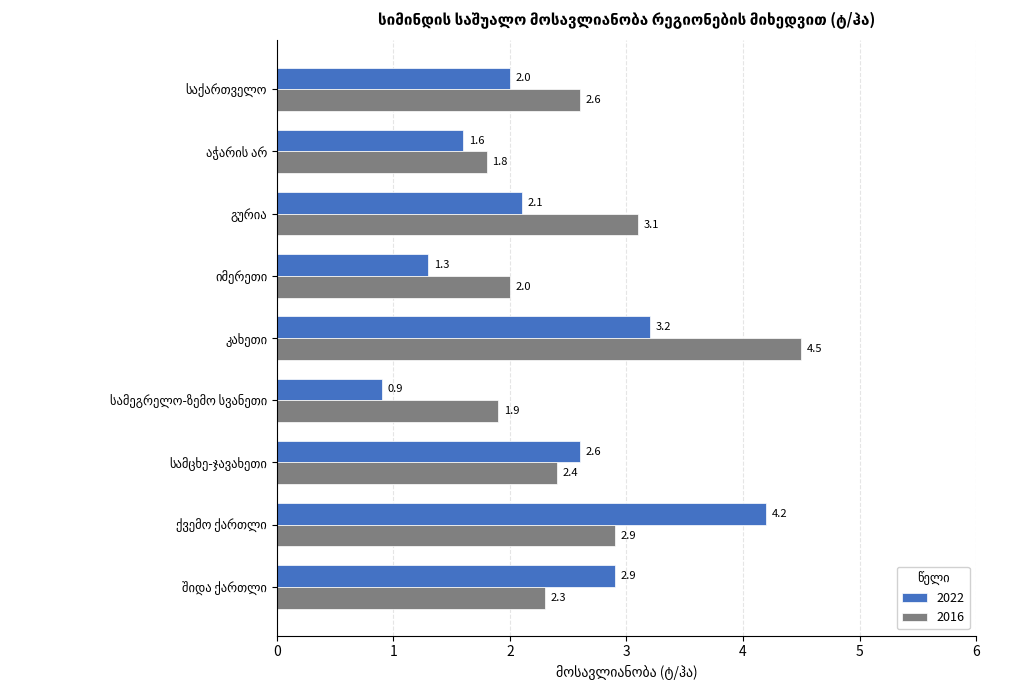

At how many categories does at least one series exceed 1?

9